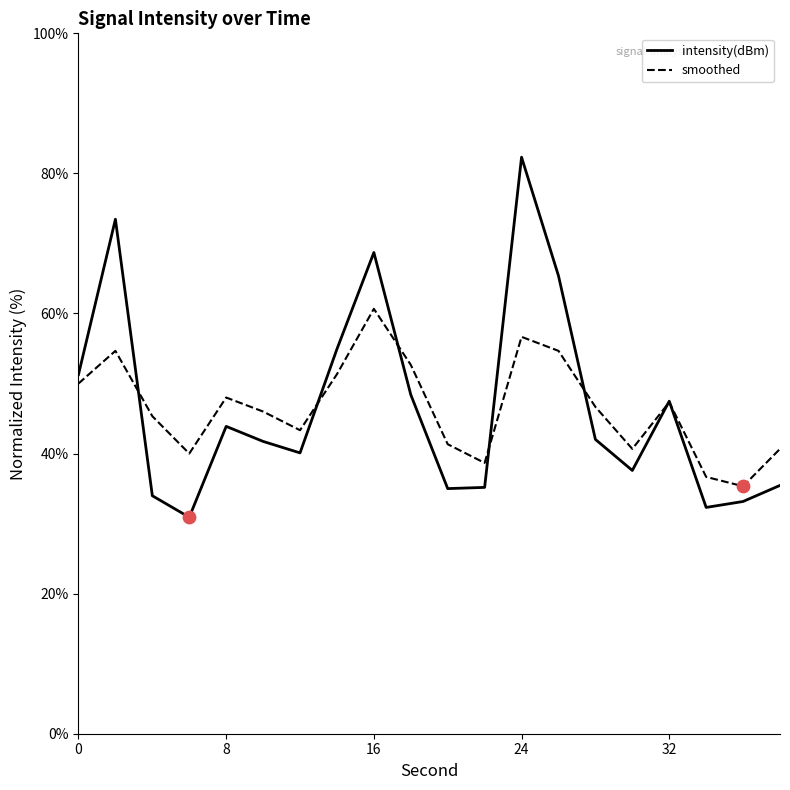

Which series has the largest total across all categories?

intensity(dBm)